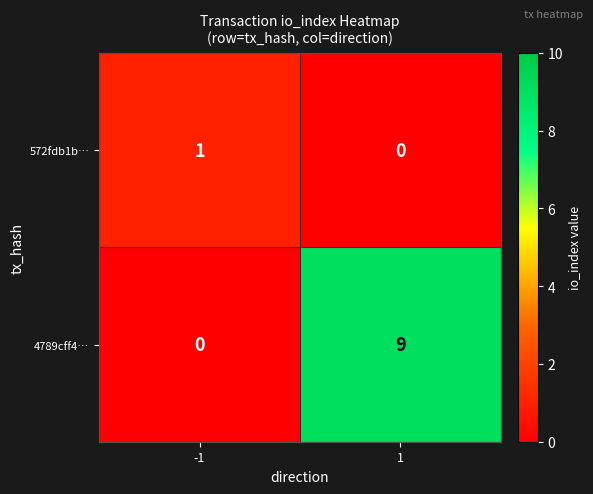

Which series has the largest range (max minus min)?

4789cff4…